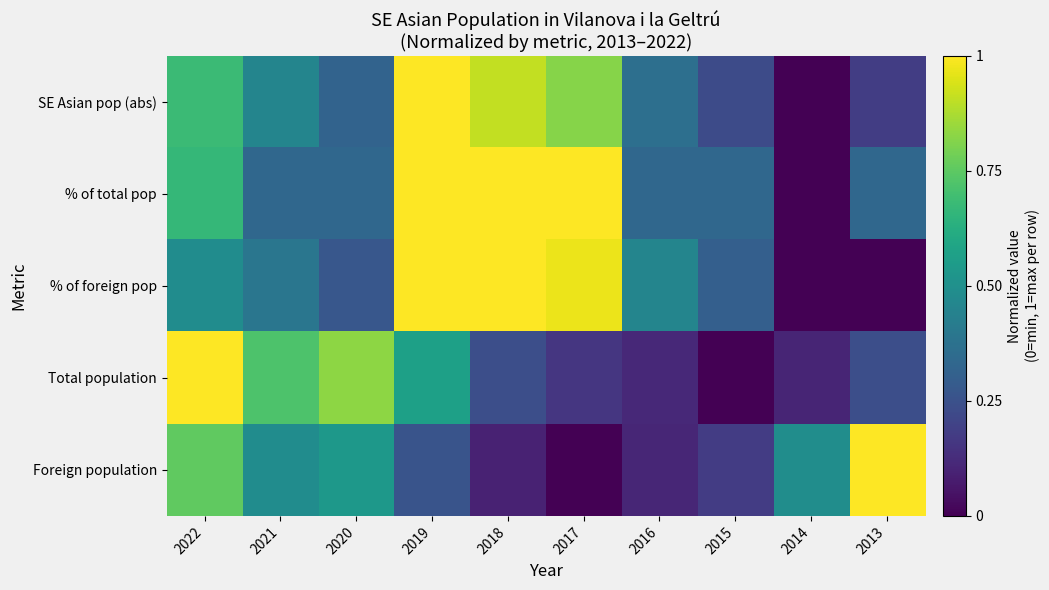

At which category is the sum across all series the highest?

2019